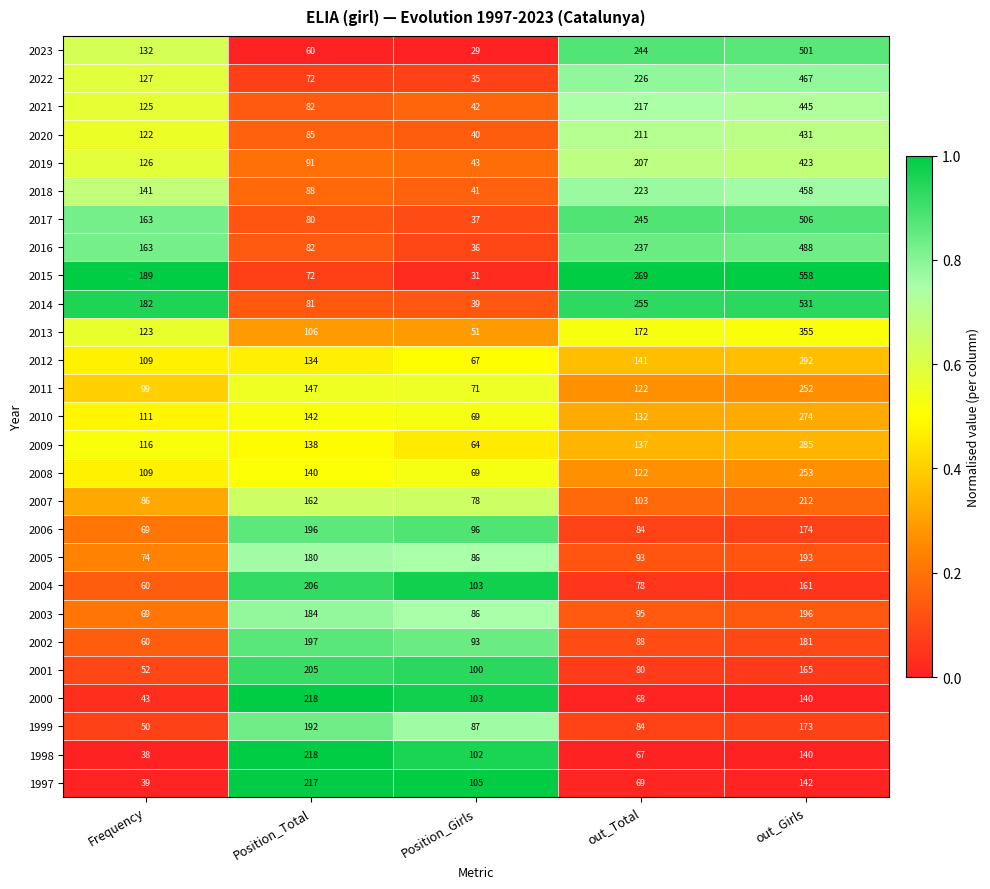

What is the difference between the highest and lowest values at out_Total?

202